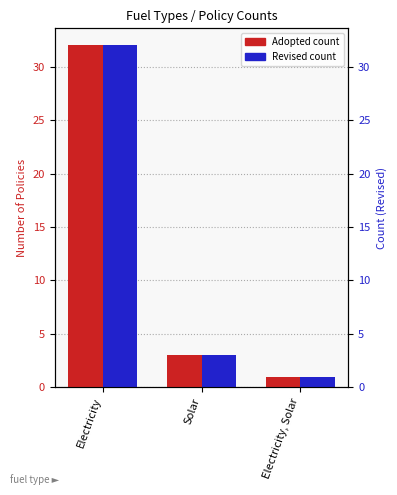

Between Solar and Electricity, Solar, which series saw the biggest shift?

Adopted